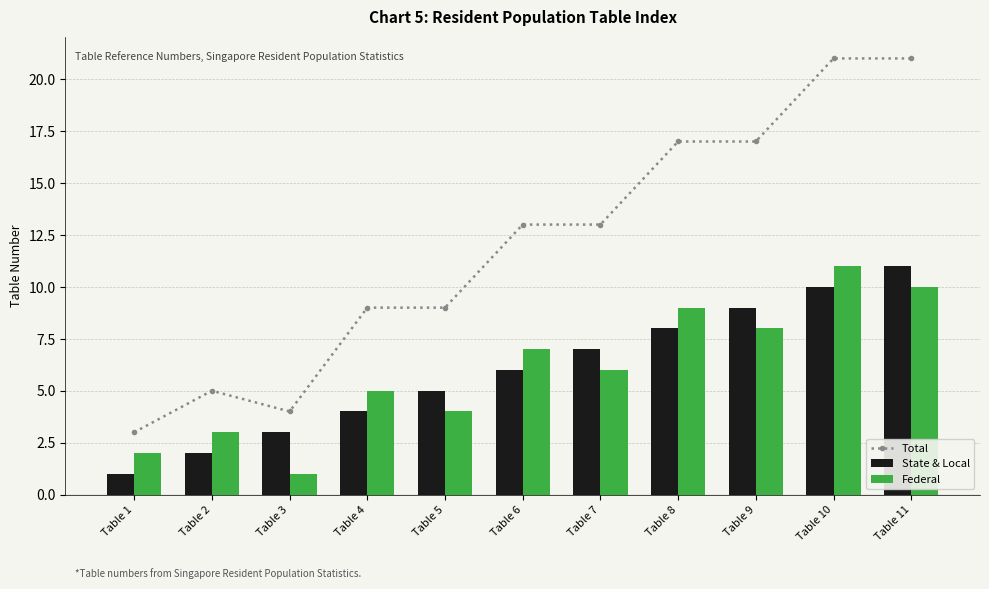

List the series in order of their peak value, lowest first.

State & Local, Federal, Total